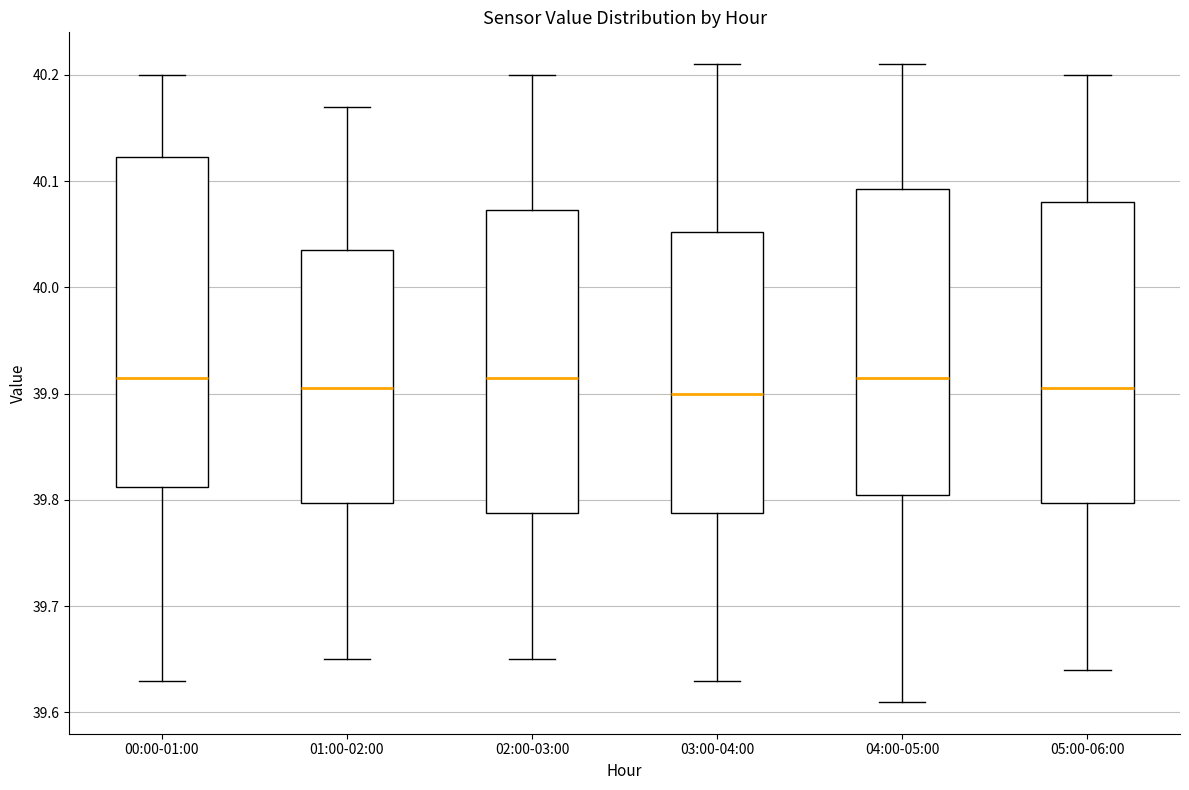

Reading left to right, transcribe this box plot: for each box, give where its median line is, the range the box spans, and where its two whiskers end, as read against the y-axis. The values are not printed on the chart, so give them approximately, as read against the axis.

00:00-01:00: median 39.92, box 39.81 to 40.12, whiskers 39.63 to 40.20
01:00-02:00: median 39.91, box 39.80 to 40.04, whiskers 39.65 to 40.17
02:00-03:00: median 39.92, box 39.79 to 40.07, whiskers 39.65 to 40.20
03:00-04:00: median 39.90, box 39.79 to 40.05, whiskers 39.63 to 40.21
04:00-05:00: median 39.92, box 39.81 to 40.09, whiskers 39.61 to 40.21
05:00-06:00: median 39.91, box 39.80 to 40.08, whiskers 39.64 to 40.20